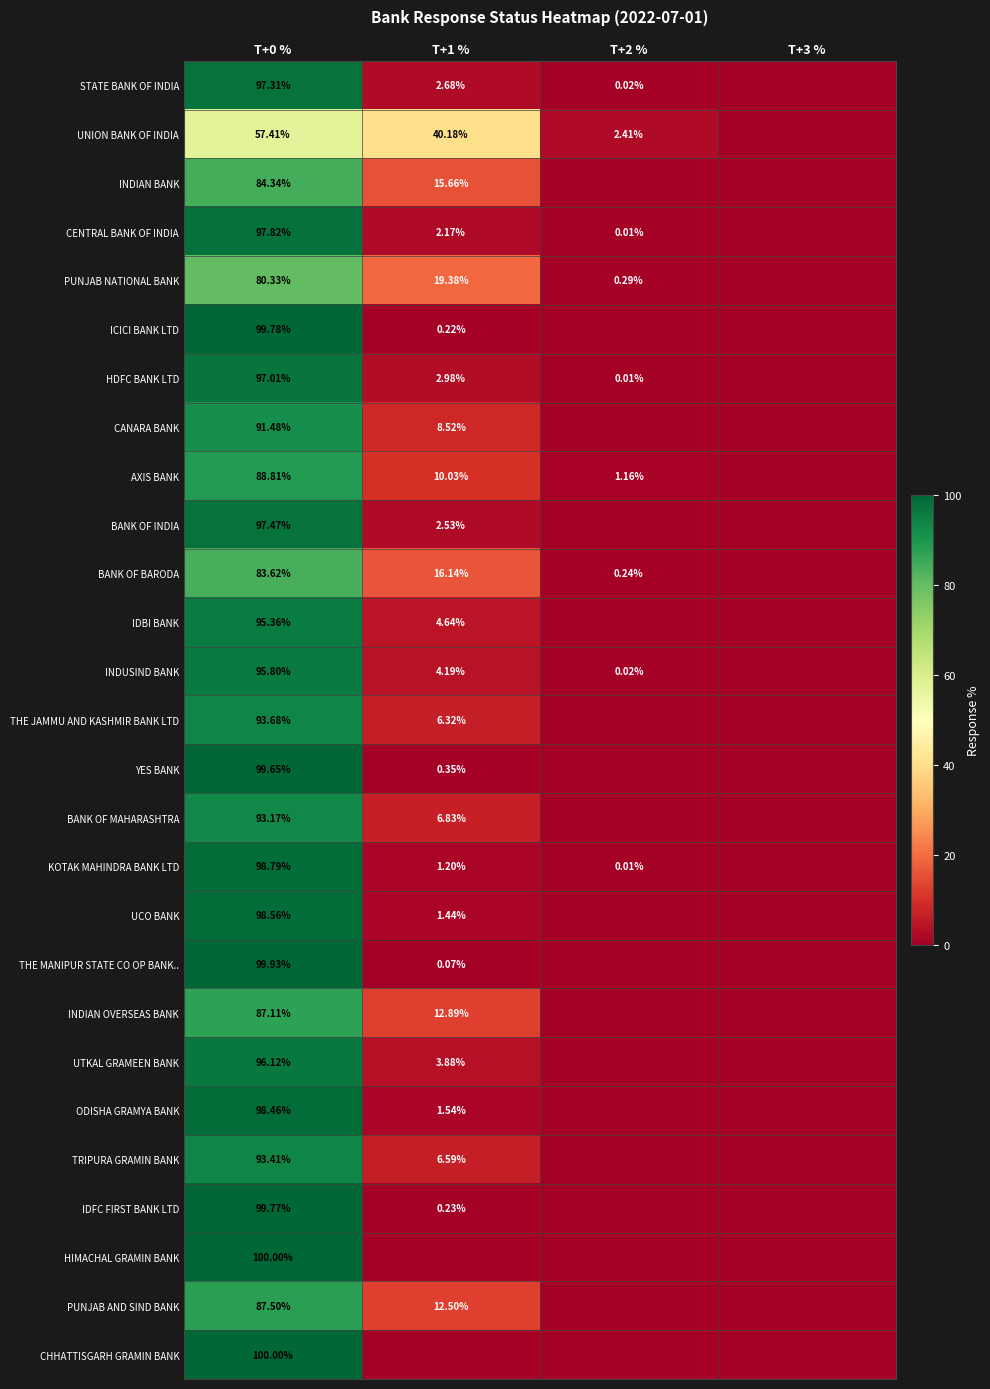

At which label does INDIAN BANK first exceed 15?

T+0 %